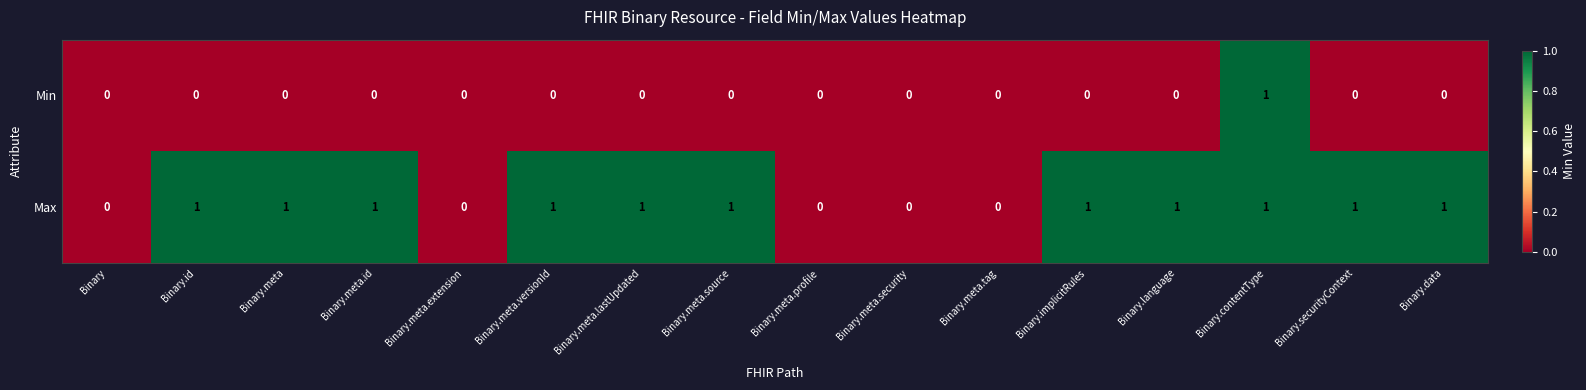

What is the spread (max minus min) of values at Binary.implicitRules?

1